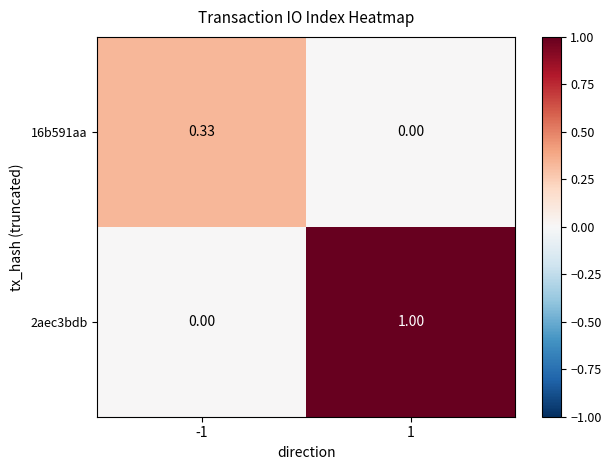

List the series in order of their overall mean, highest first.

2aec3bdb, 16b591aa